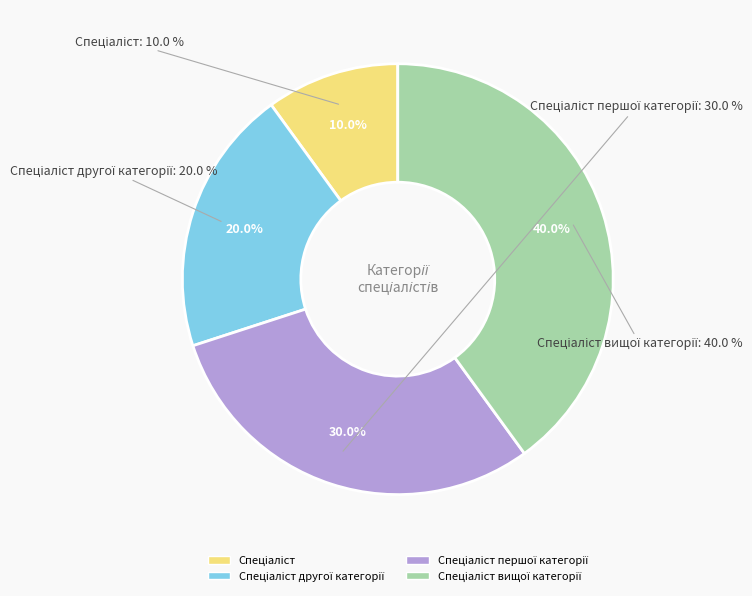

How many segments does this pie chart have?

4